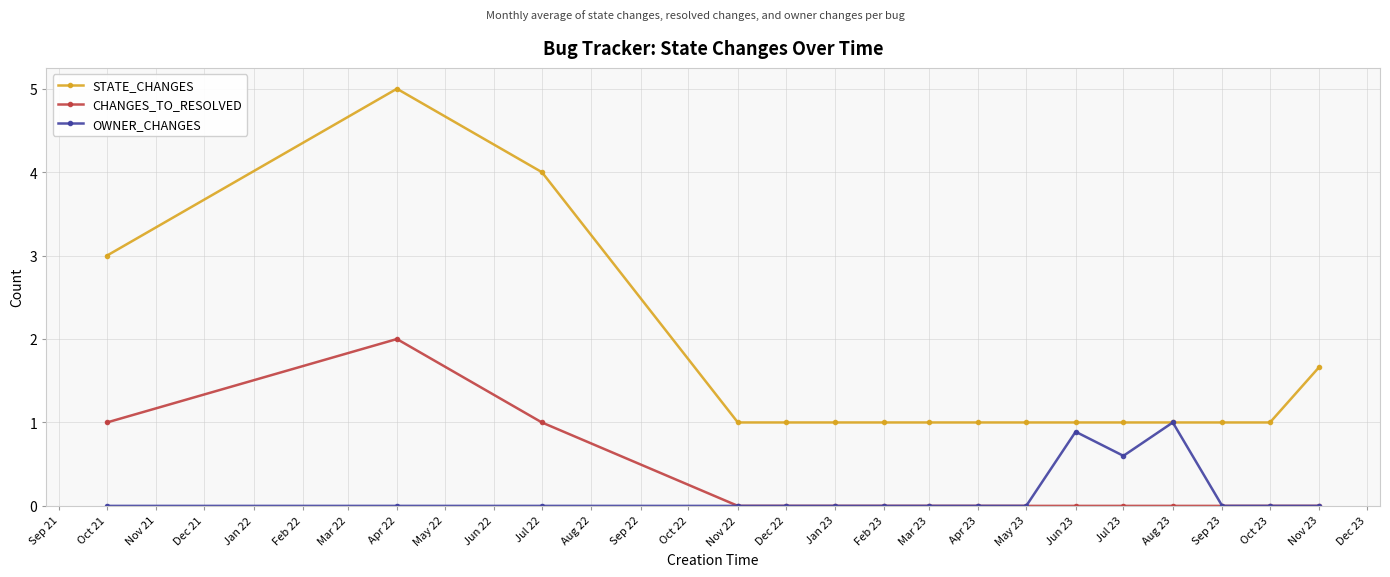

What is the sum of all STATE_CHANGES values?

25.7